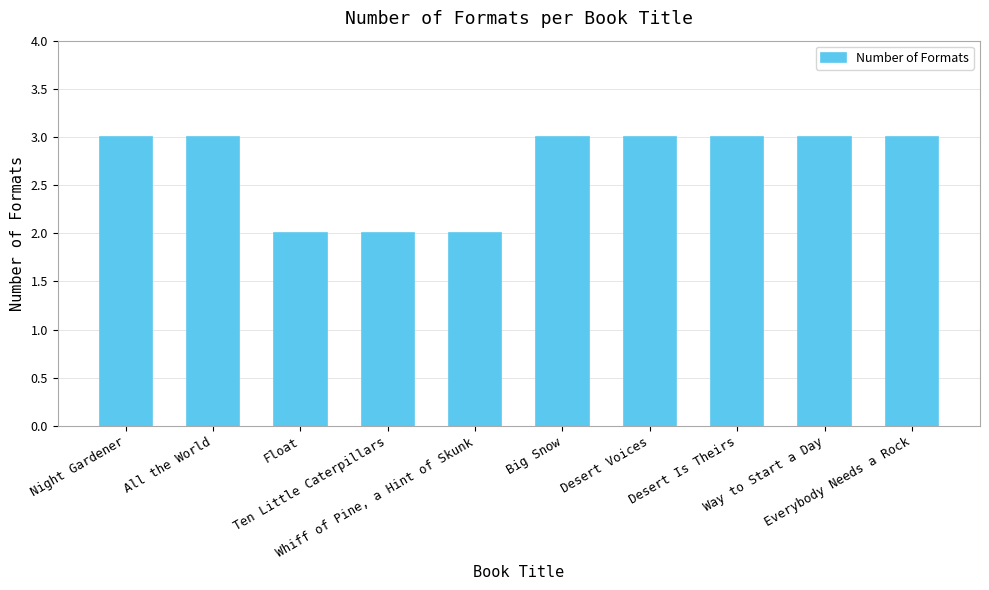

Count the number of categories in the chart.

10